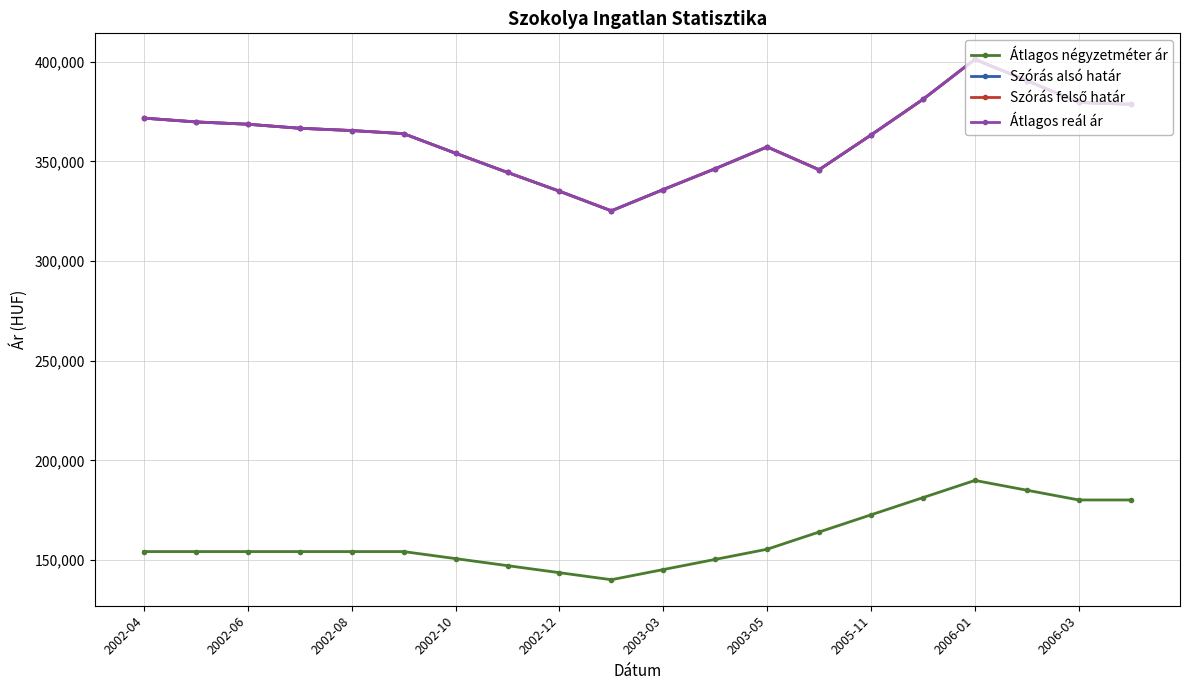

Does the chart have visible grid lines?

Yes